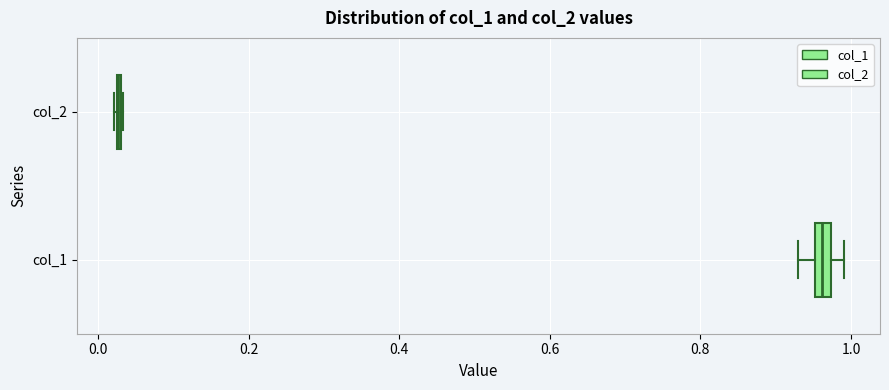

Where is the left edge of the box for col_1 on the x-axis? The values are not printed on the chart, so give them approximately, as read against the axis.

0.96